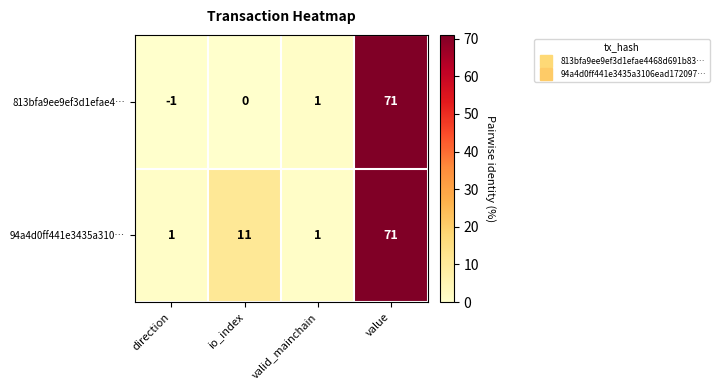

True or false: 94a4d0ff441e3435a310… has a value of 11 at io_index.

True